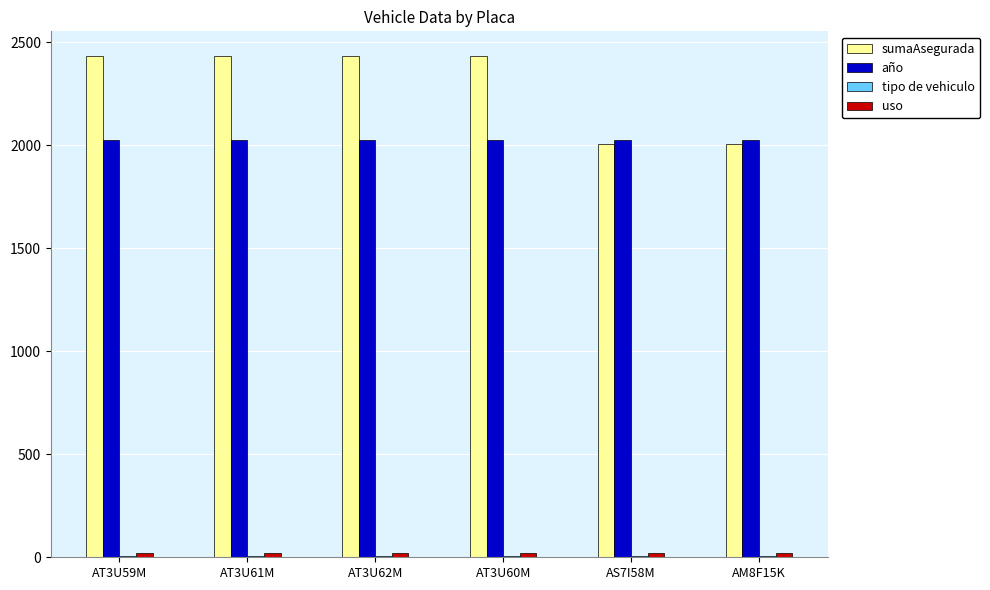

The value of año at AT3U59M is 2025.0. True or false?

True